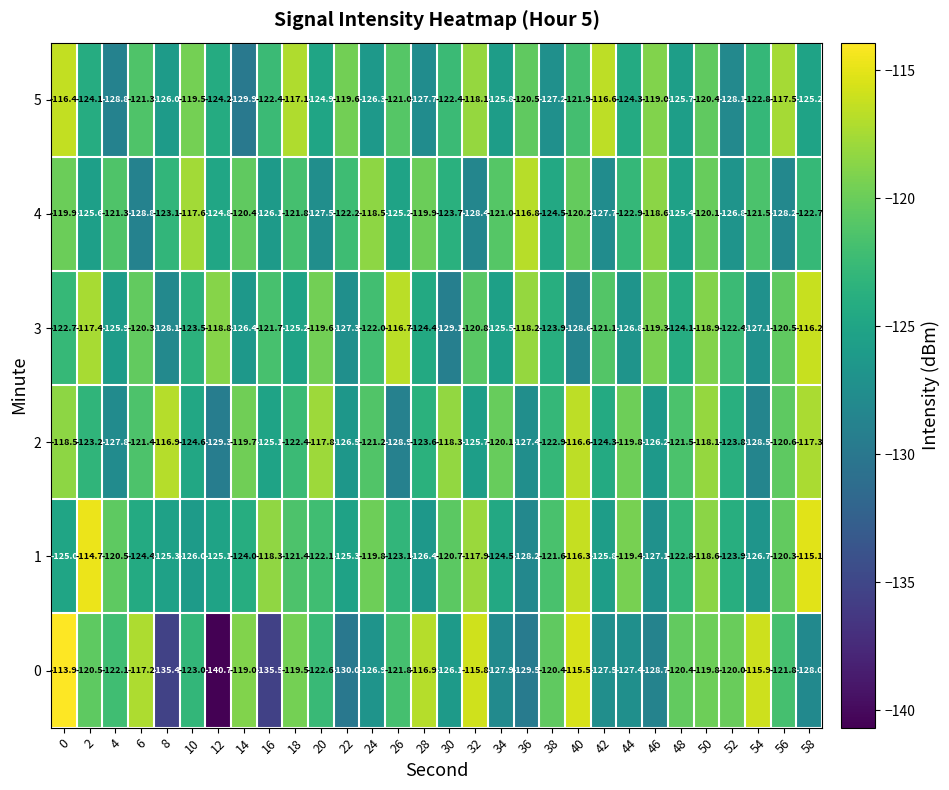

Which series has the largest total across all categories?

1